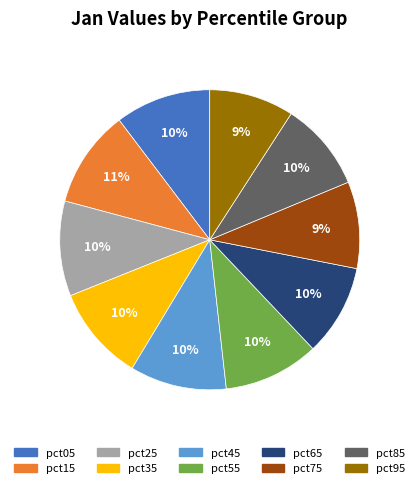

Is the sum of pct85 and pct15 greater than half?

No